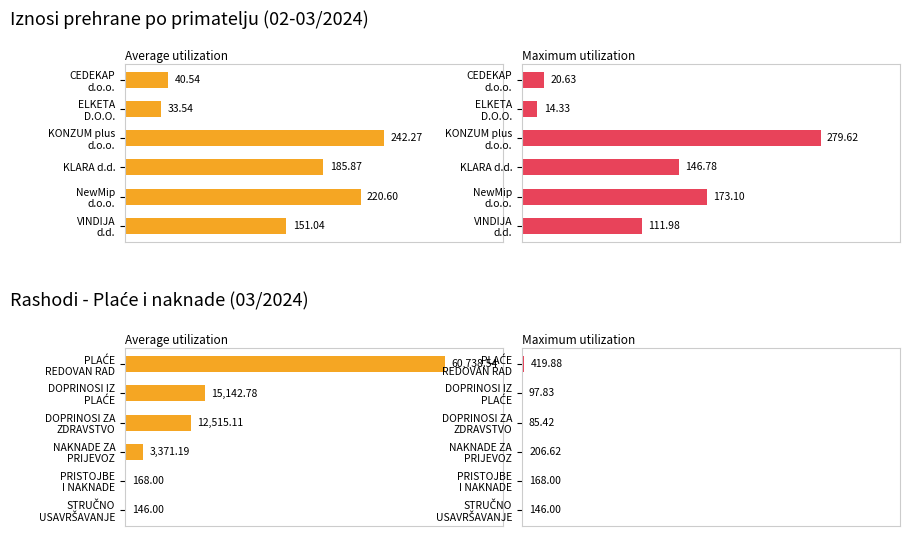

What are all the series names shown in the legend?

Average utilization, Maximum utilization